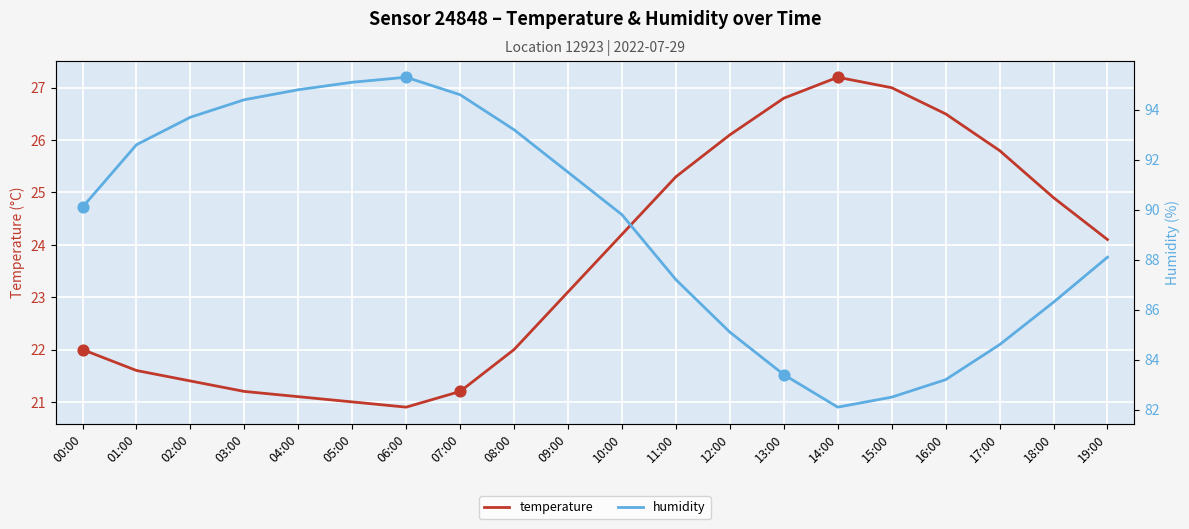

Which series reaches the maximum Y coordinate?

humidity